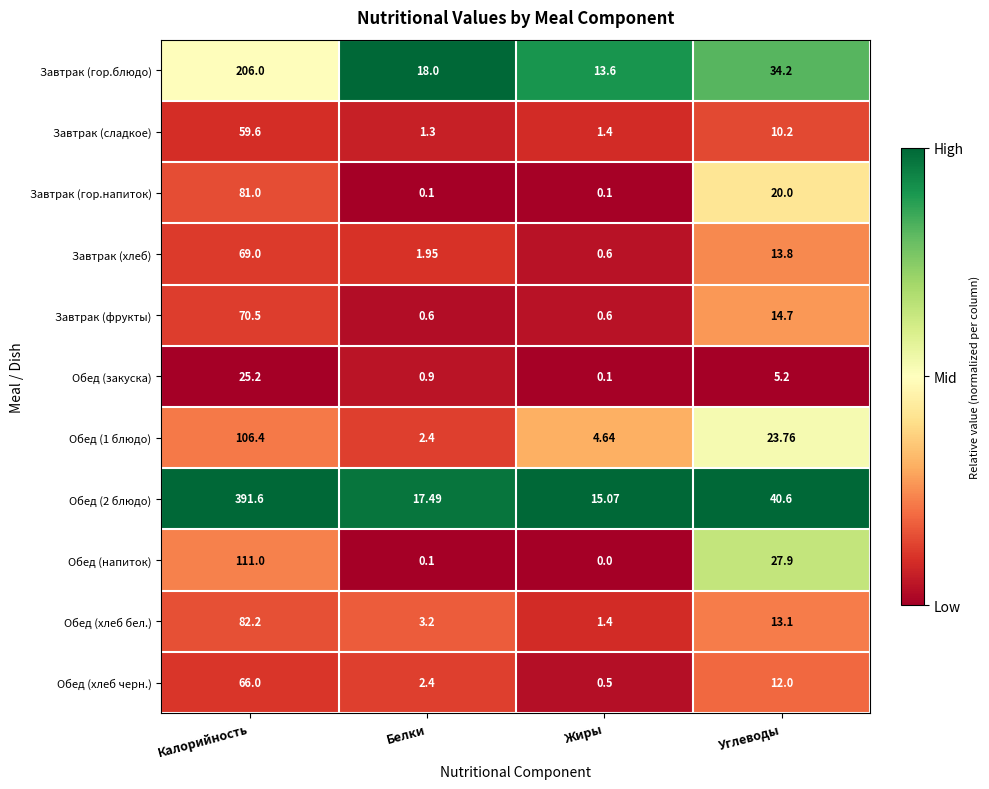

How many distinct data groups are displayed?

11